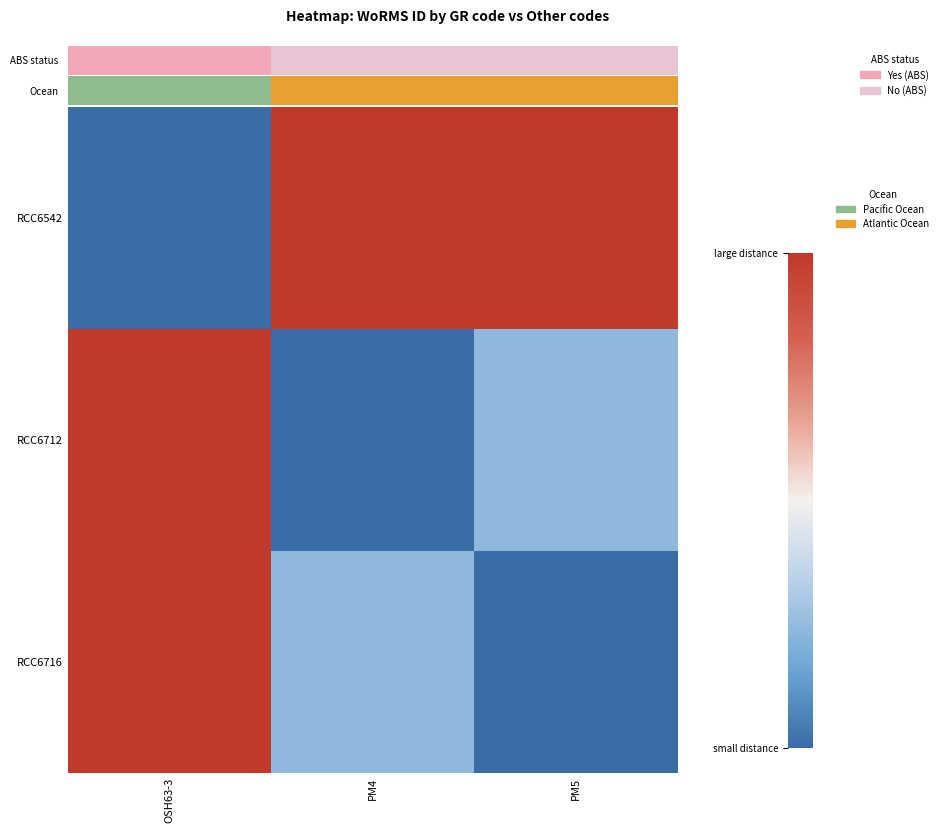

Which has a higher value, PM4 or OSH63-3?

PM4